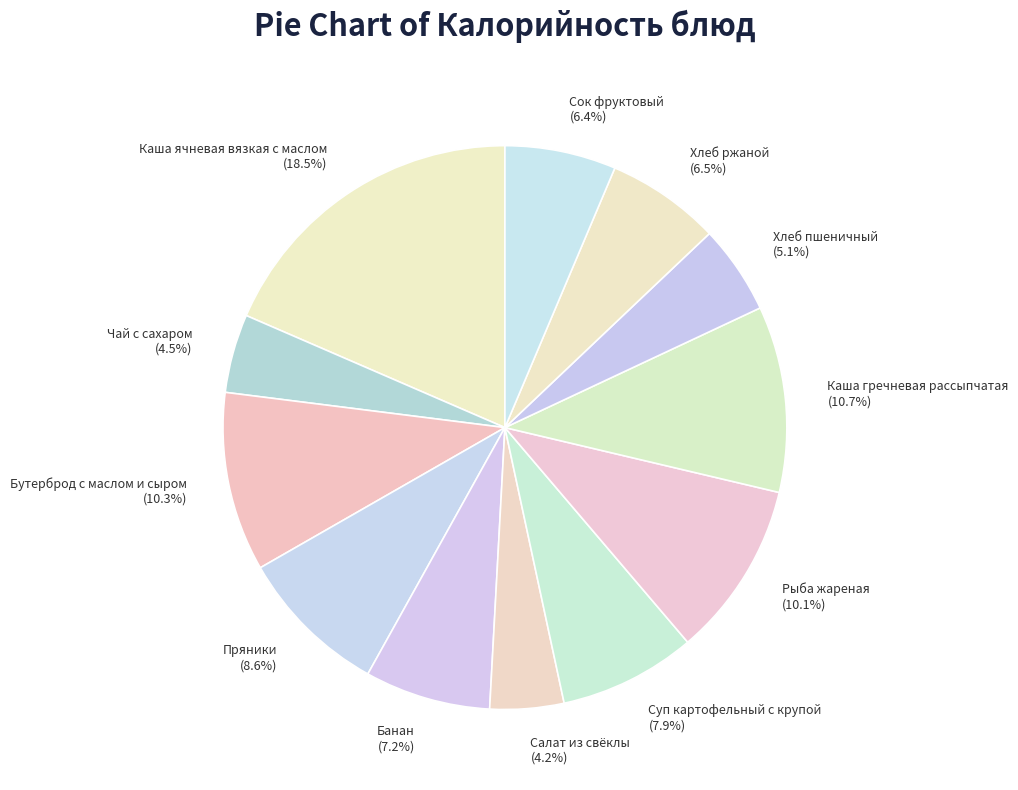

To the nearest percent, what percentage of the pie is Салат из свёклы?

4%